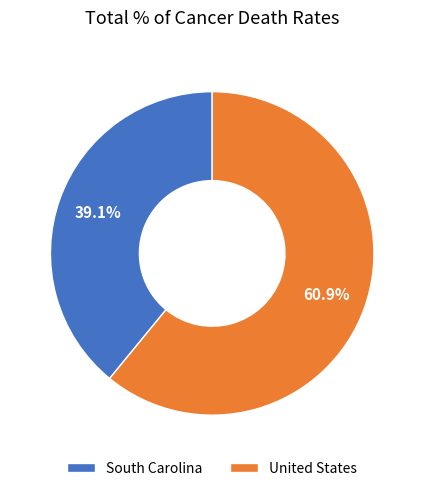

To the nearest percent, what is the difference between the largest and smallest slice percentages?

22%